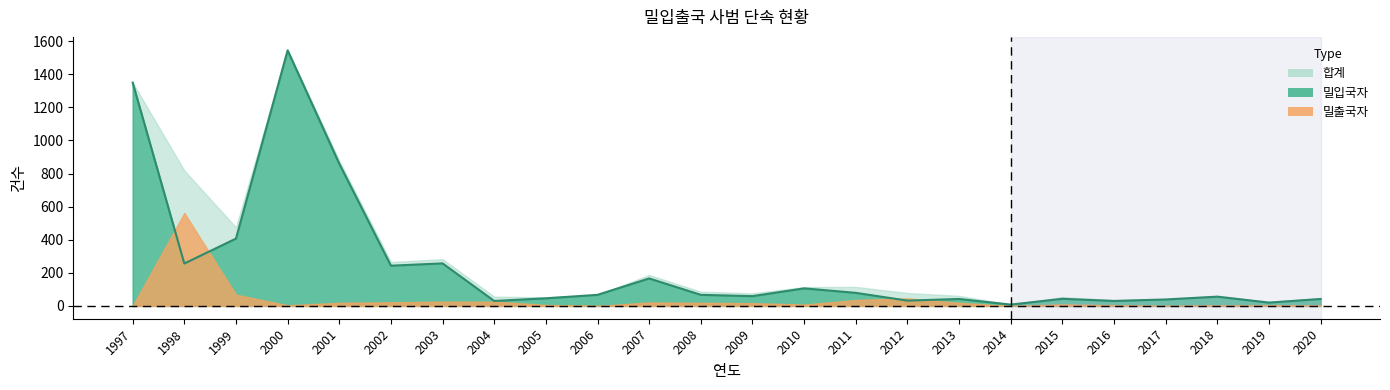

What value does the 합계 series have at 2000, to the nearest 100?

1500